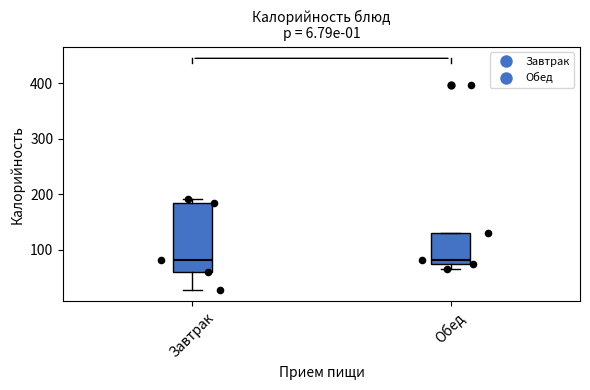

Reading left to right, read every box against the y-axis: the position of its median line, the range the box covers, and the ends of its whiskers. The values are not printed on the chart, so give them approximately, as read against the axis.

Завтрак: median 80, box 60 to 180, whiskers 30 to 190
Обед: median 80 (just above the box's lower edge), box 80 to 130, whiskers 70 to 130